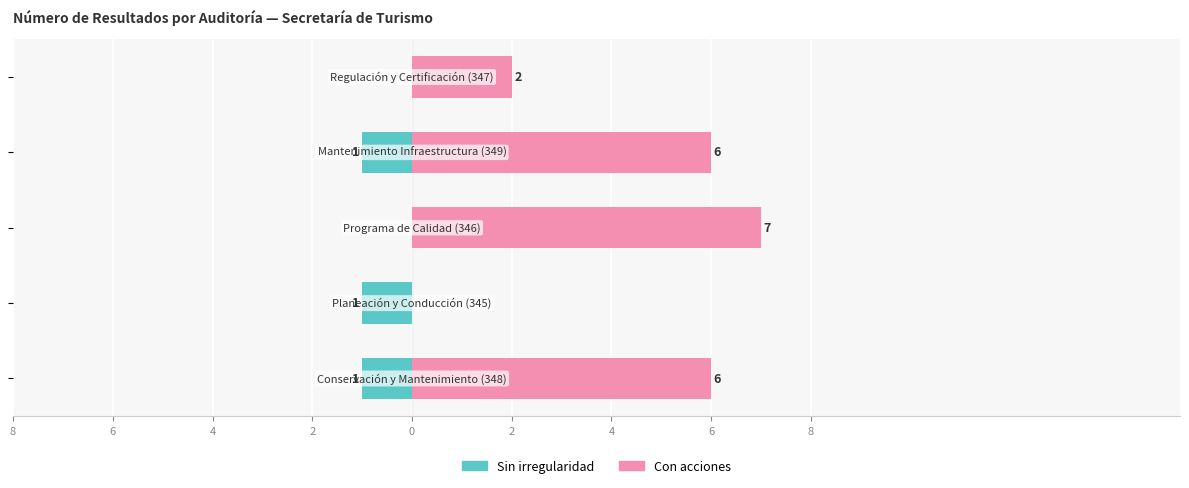

Which series has the largest range (max minus min)?

Con acciones